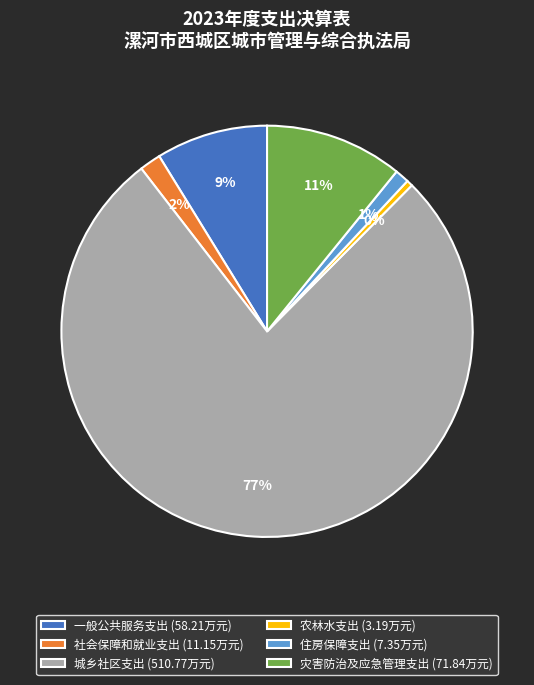

Do 住房保障支出 (7.35万元) and 社会保障和就业支出 (11.15万元) together represent more than half of the pie?

No